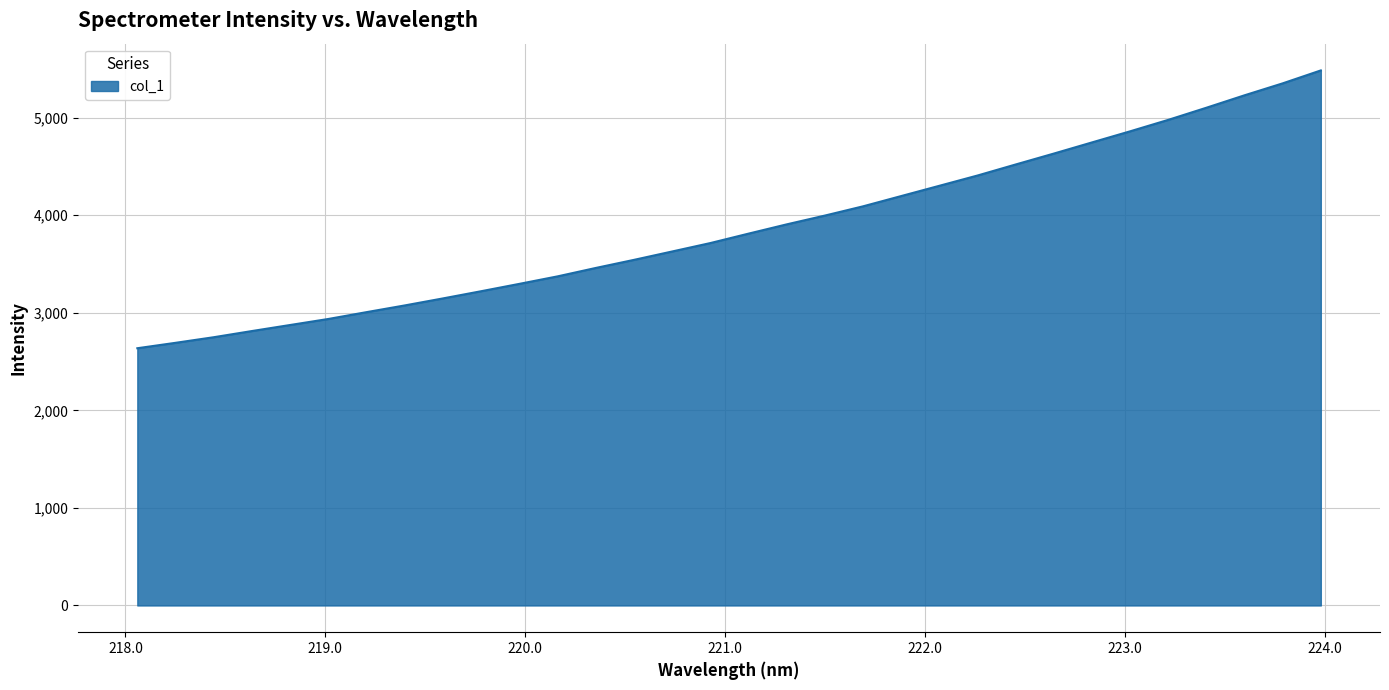

What is the difference between the maximum and minimum values?

2847.9